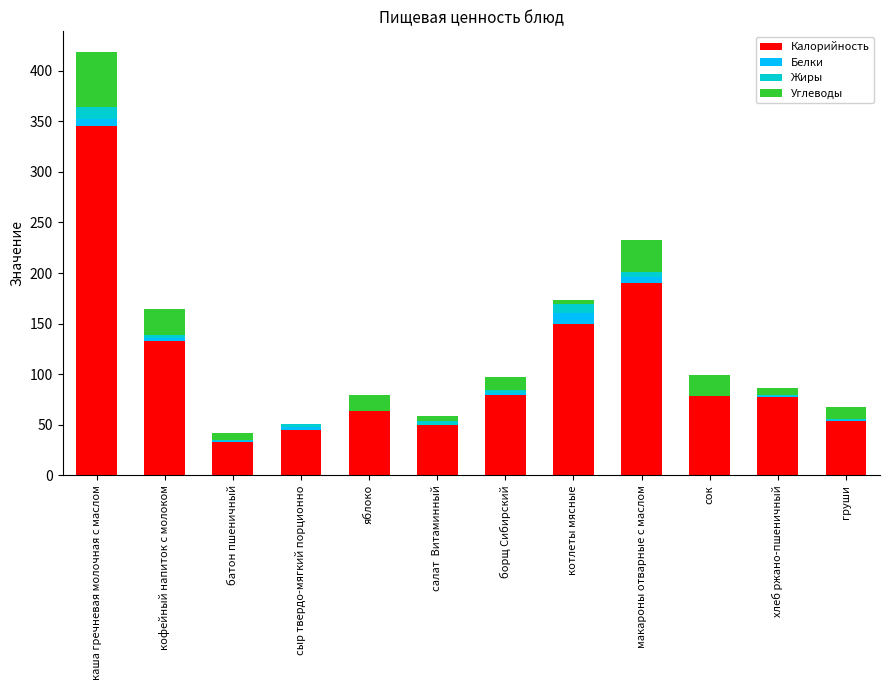

Which category has the highest value in the Калорийность series?

каша гречневая молочная с маслом